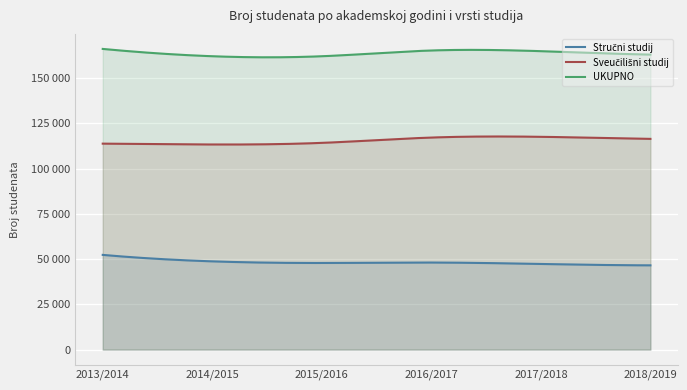

Rank the series by their average value, from highest to lowest.

UKUPNO, Sveučilišni studij, Stručni studij